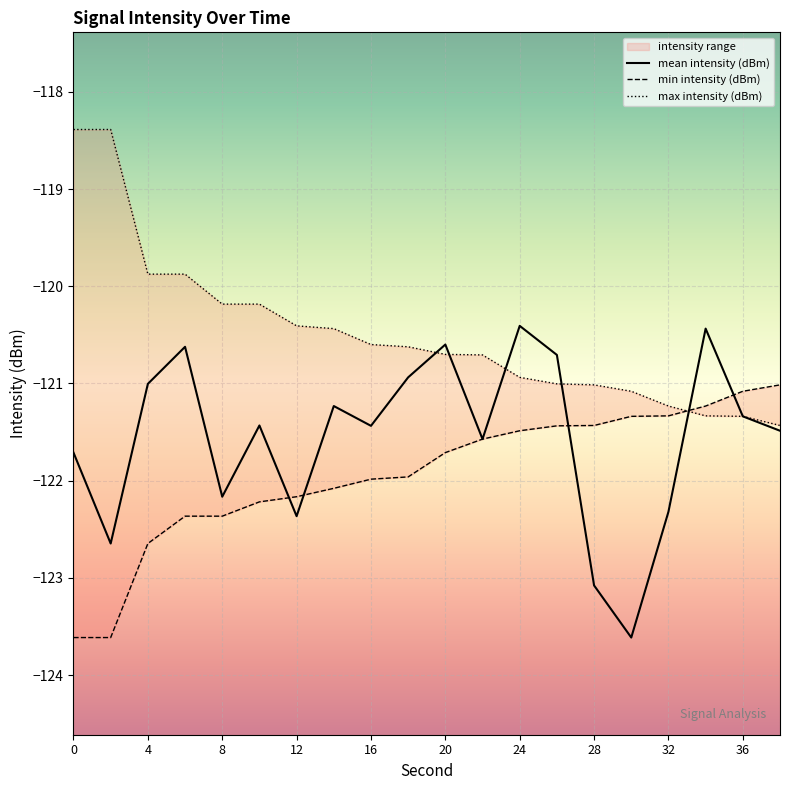

Which series ends up on top after the final intersection of max intensity (dBm) and min intensity (dBm)?

min intensity (dBm)